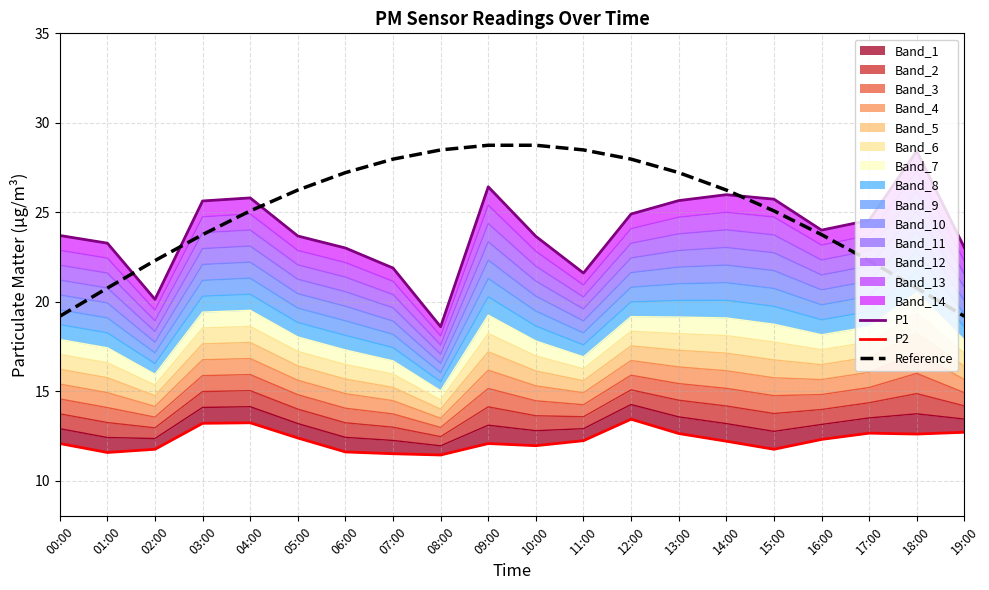

How many data points in P1 are less than 24?

10